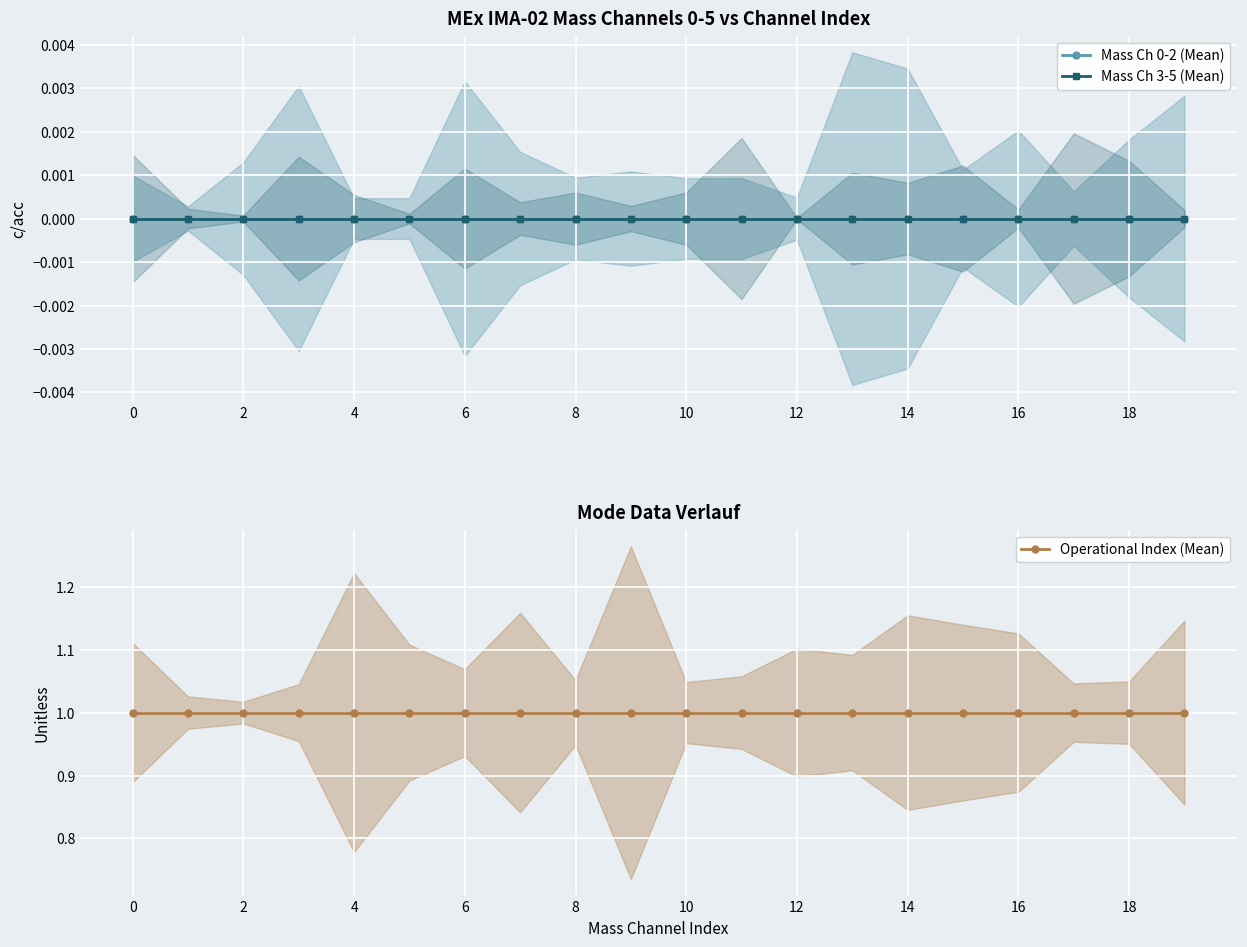

Which series has the widest spread of values?

Mass Ch 0-2 (Mean)